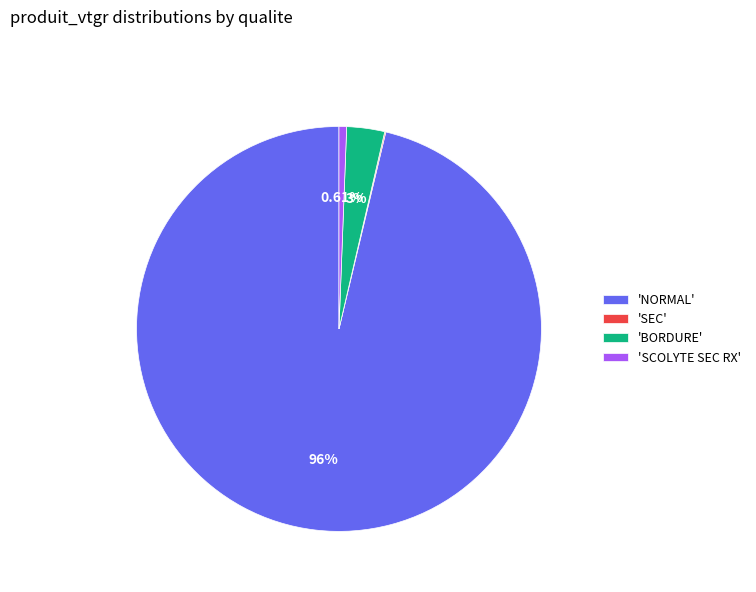

Which has a higher value, 'NORMAL' or 'BORDURE'?

'NORMAL'